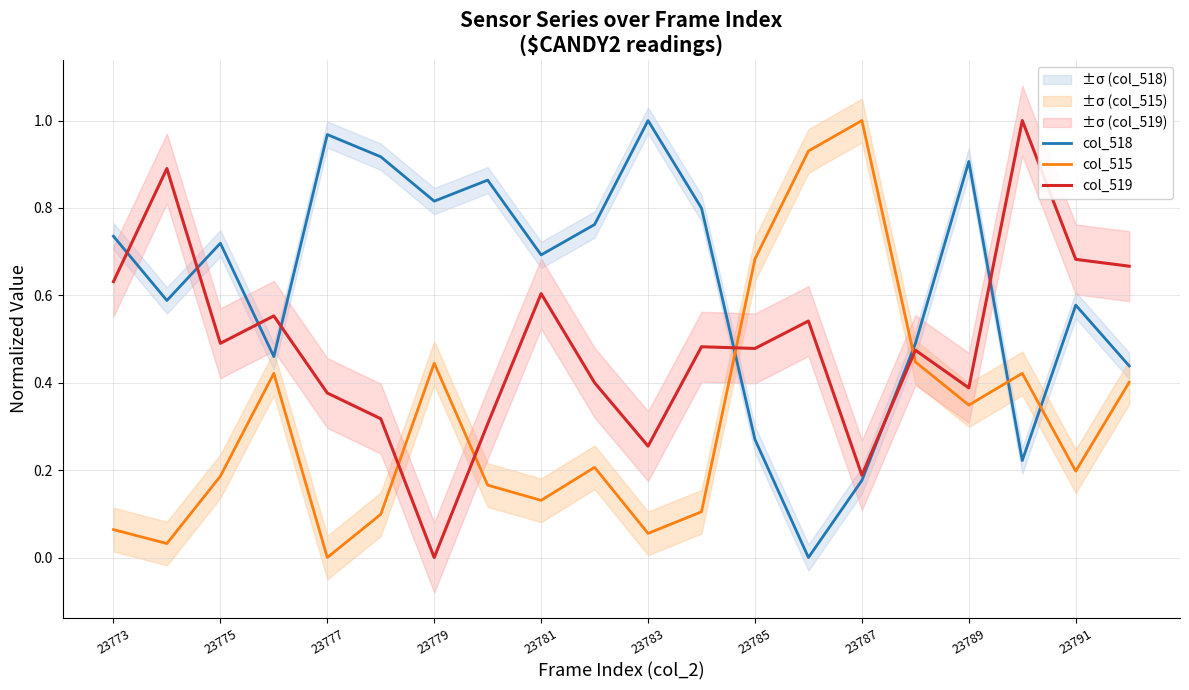

Is it true that col_519 equals 0.2 at 23791?

False